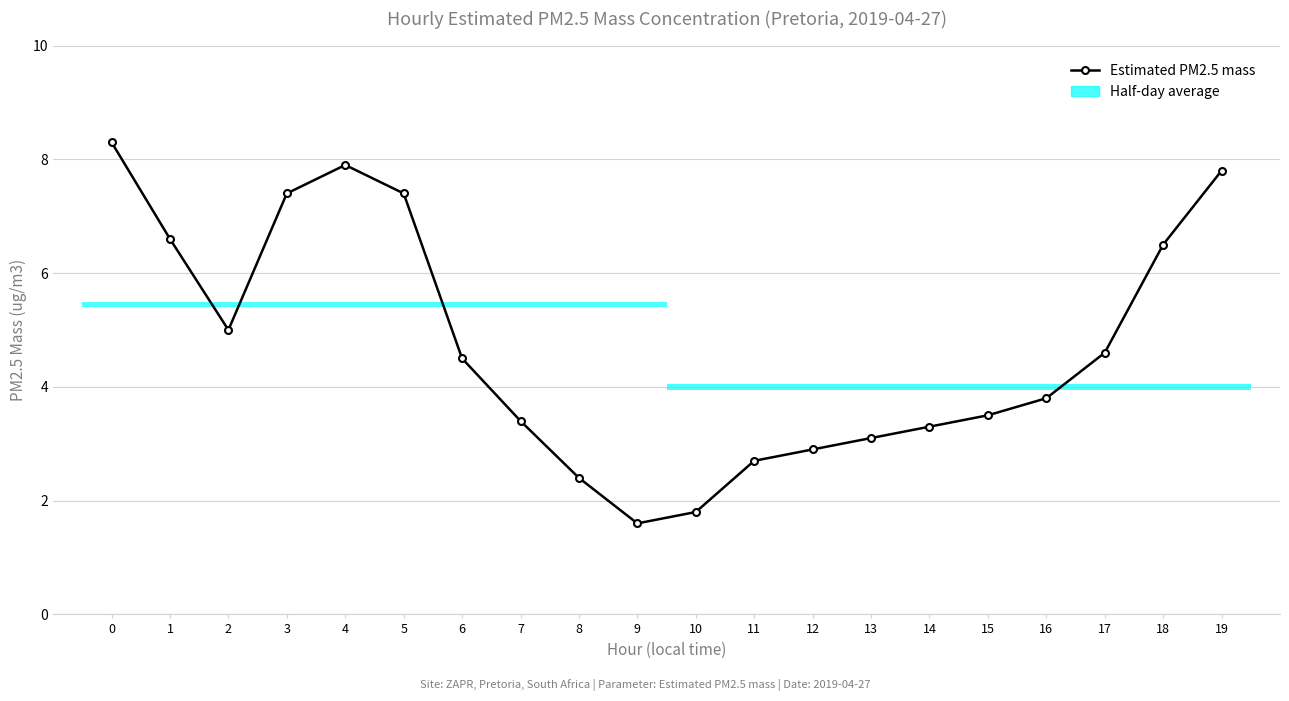

At which category does the chart reach its minimum across all series?

9